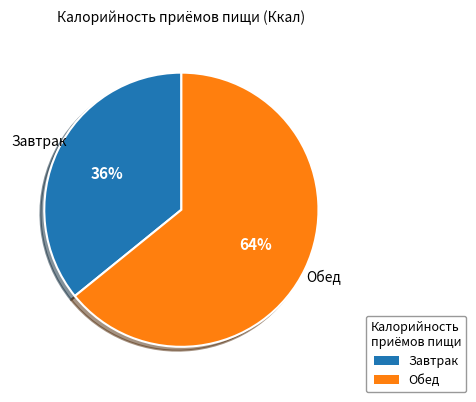

The Обед slice represents 58% of the pie. True or false?

False